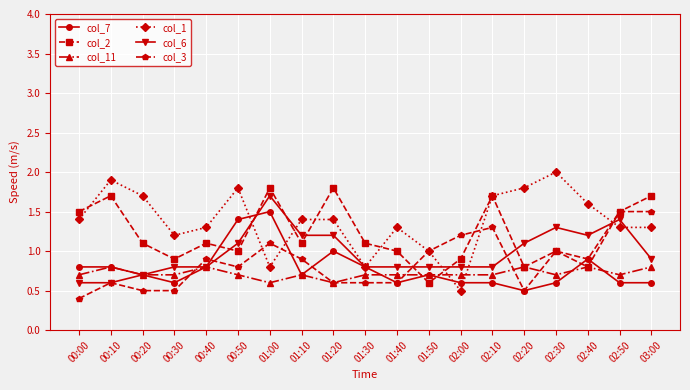

Reading left to right, list all the values displayed in this chart.

col_7: 0.8	0.8	0.7	0.6	0.8	1.4	1.5	0.7	1.0	0.8	0.6	0.7	0.6	0.6	0.5	0.6	0.9	0.6	0.6
col_2: 1.5	1.7	1.1	0.9	1.1	1.0	1.8	1.1	1.8	1.1	1.0	0.6	0.9	1.7	0.8	1.0	0.8	1.5	1.7
col_11: 0.7	0.8	0.7	0.7	0.8	0.7	0.6	0.7	0.6	0.7	0.7	0.7	0.7	0.7	0.8	0.7	0.8	0.7	0.8
col_1: 1.4	1.9	1.7	1.2	1.3	1.8	0.8	1.4	1.4	0.8	1.3	1.0	0.5	1.7	1.8	2.0	1.6	1.3	1.3
col_6: 0.6	0.6	0.7	0.8	0.8	1.1	1.7	1.2	1.2	0.8	0.8	0.8	0.8	0.8	1.1	1.3	1.2	1.4	0.9
col_3: 0.4	0.6	0.5	0.5	0.9	0.8	1.1	0.9	0.6	0.6	0.6	1.0	1.2	1.3	0.5	1.0	0.9	1.5	1.5